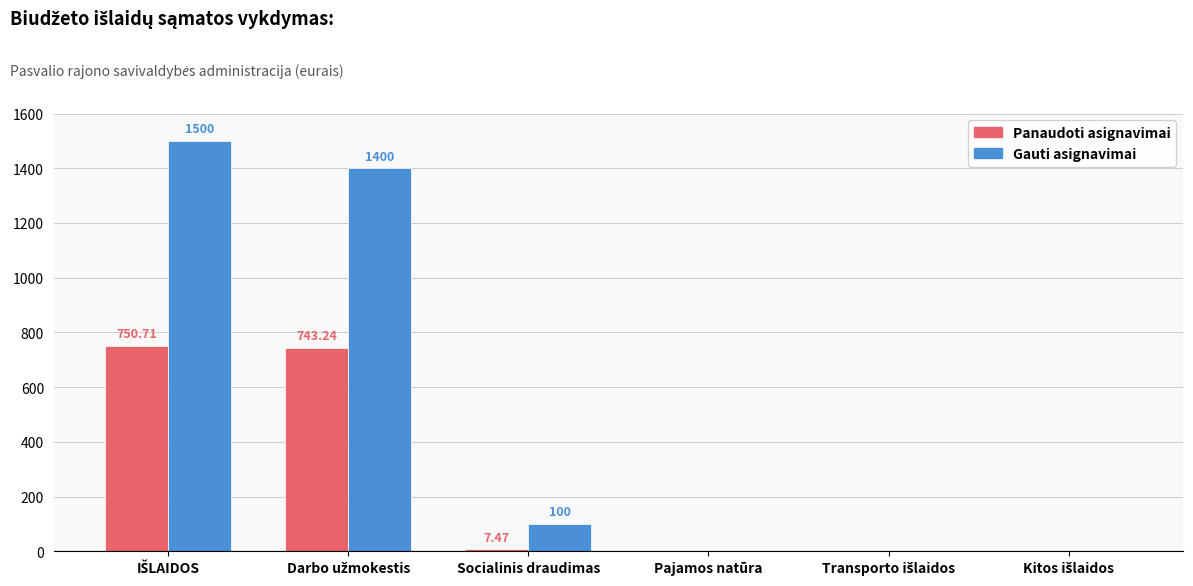

At which label is Panaudoti asignavimai closest to 375?

Socialinis draudimas